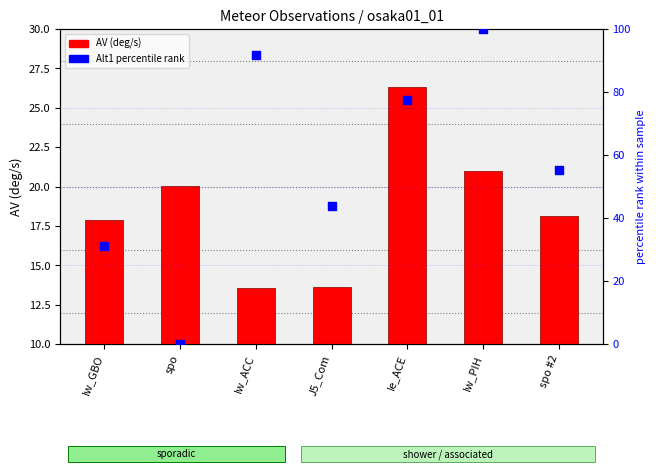

Is the value of AV (deg/s) at spo #2 greater than the value of Alt1 percentile rank at Iw_GBO?

No